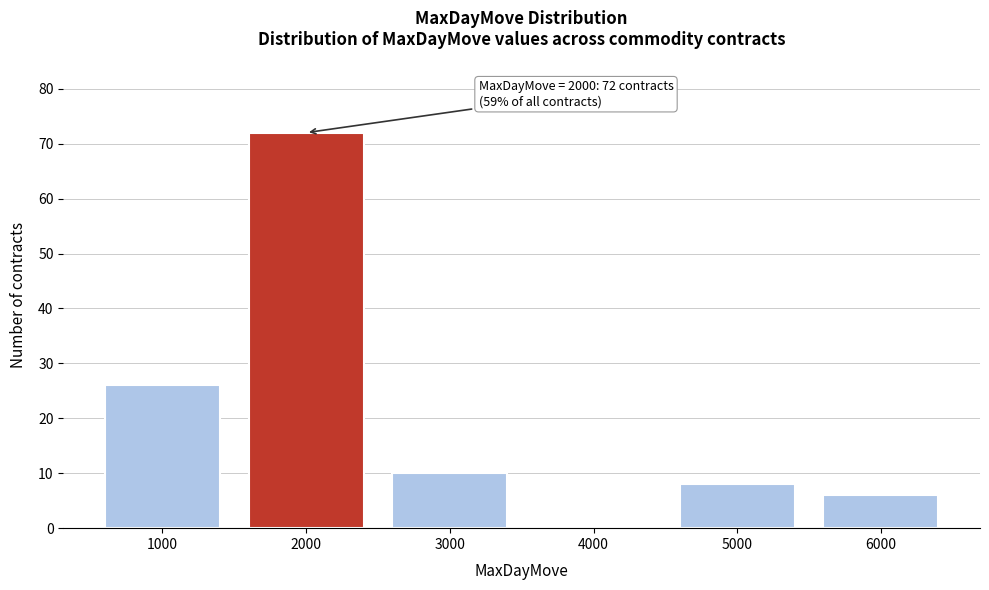

Which range on the x-axis has the tallest bar?

1500 to 2500